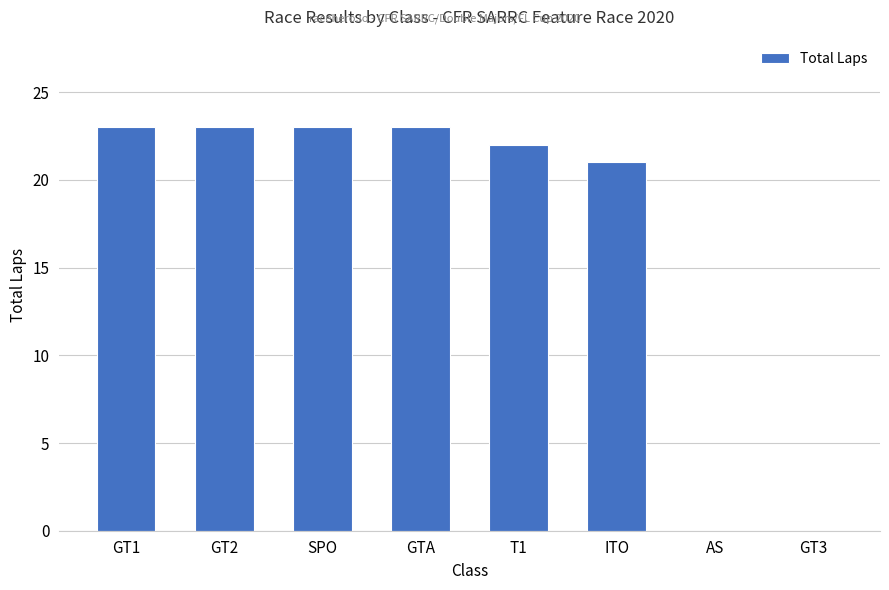

The value at GT2 is 23. True or false?

True